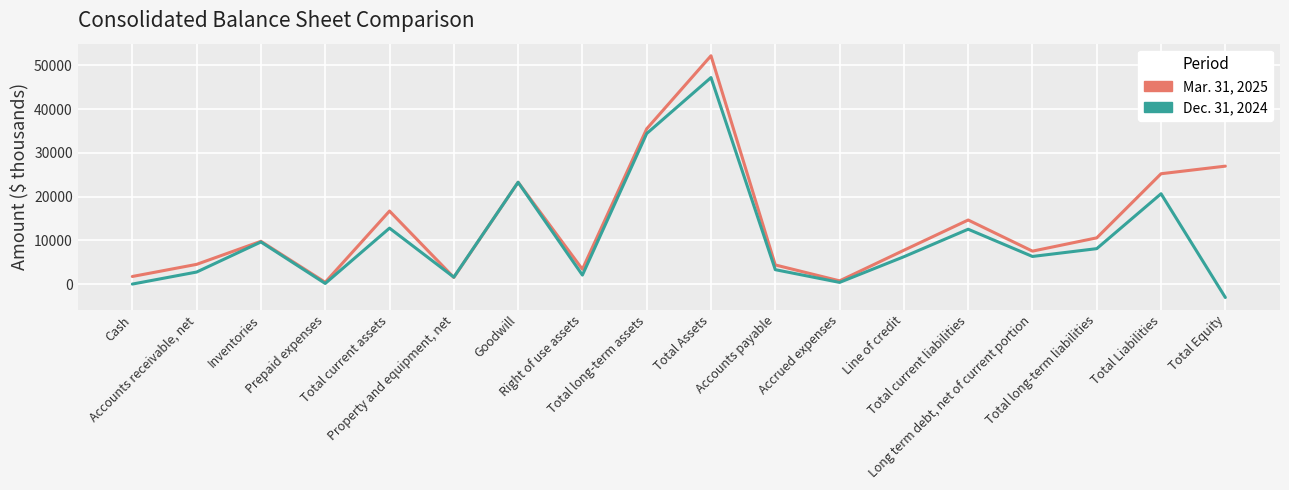

Rank the categories by Mar. 31, 2025 value from lowest to highest.

Prepaid expenses, Accrued expenses, Property and equipment, net, Cash, Right of use assets, Accounts payable, Accounts receivable, net, Long term debt, net of current portion, Line of credit, Inventories, Total long-term liabilities, Total current liabilities, Total current assets, Goodwill, Total Liabilities, Total Equity, Total long-term assets, Total Assets